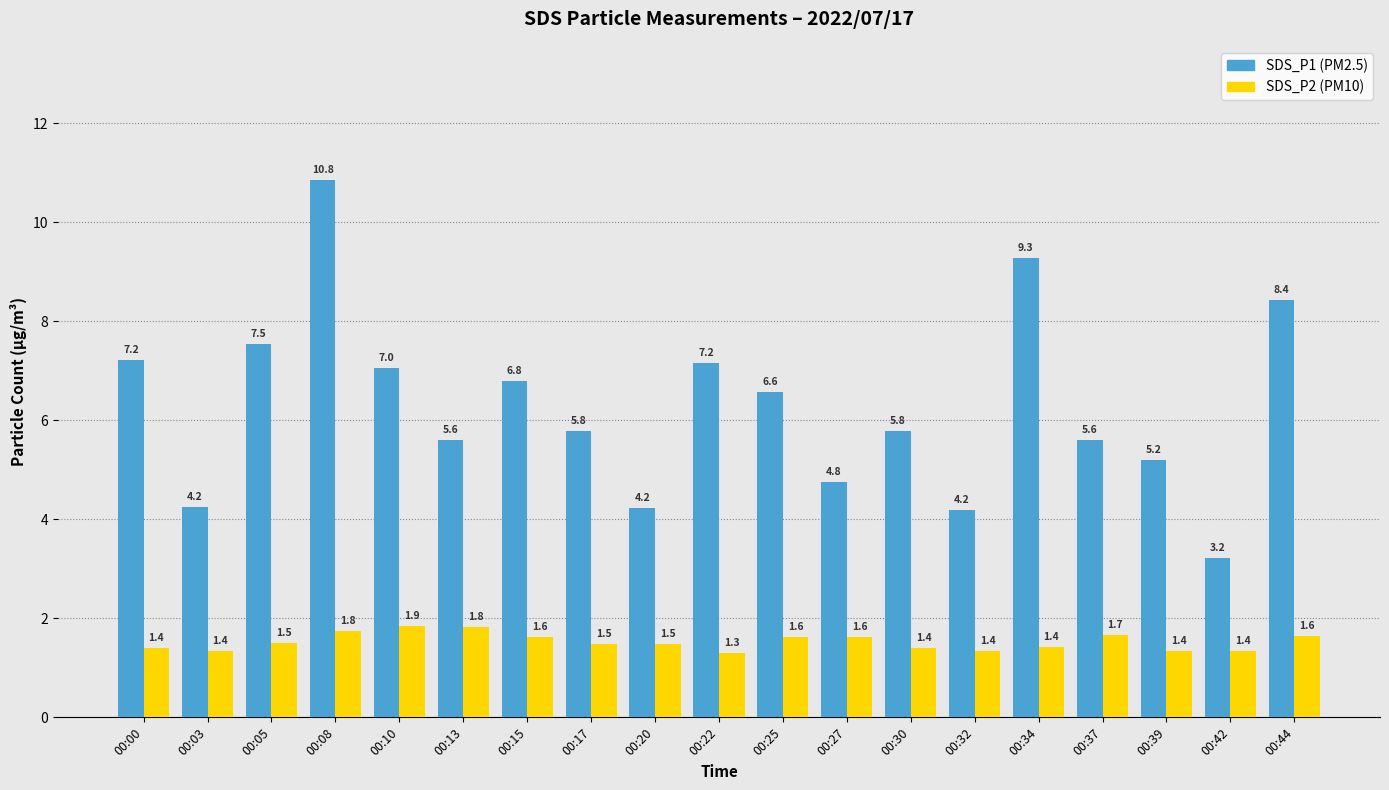

What is the difference between the highest and lowest values at 00:10?

5.2